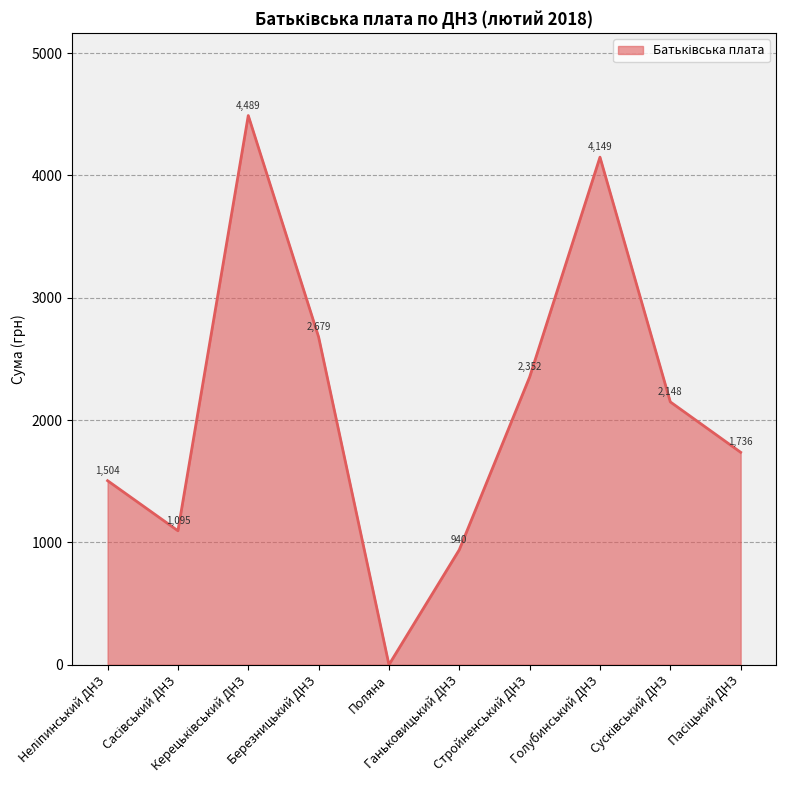

How many categories are shown in the chart?

10